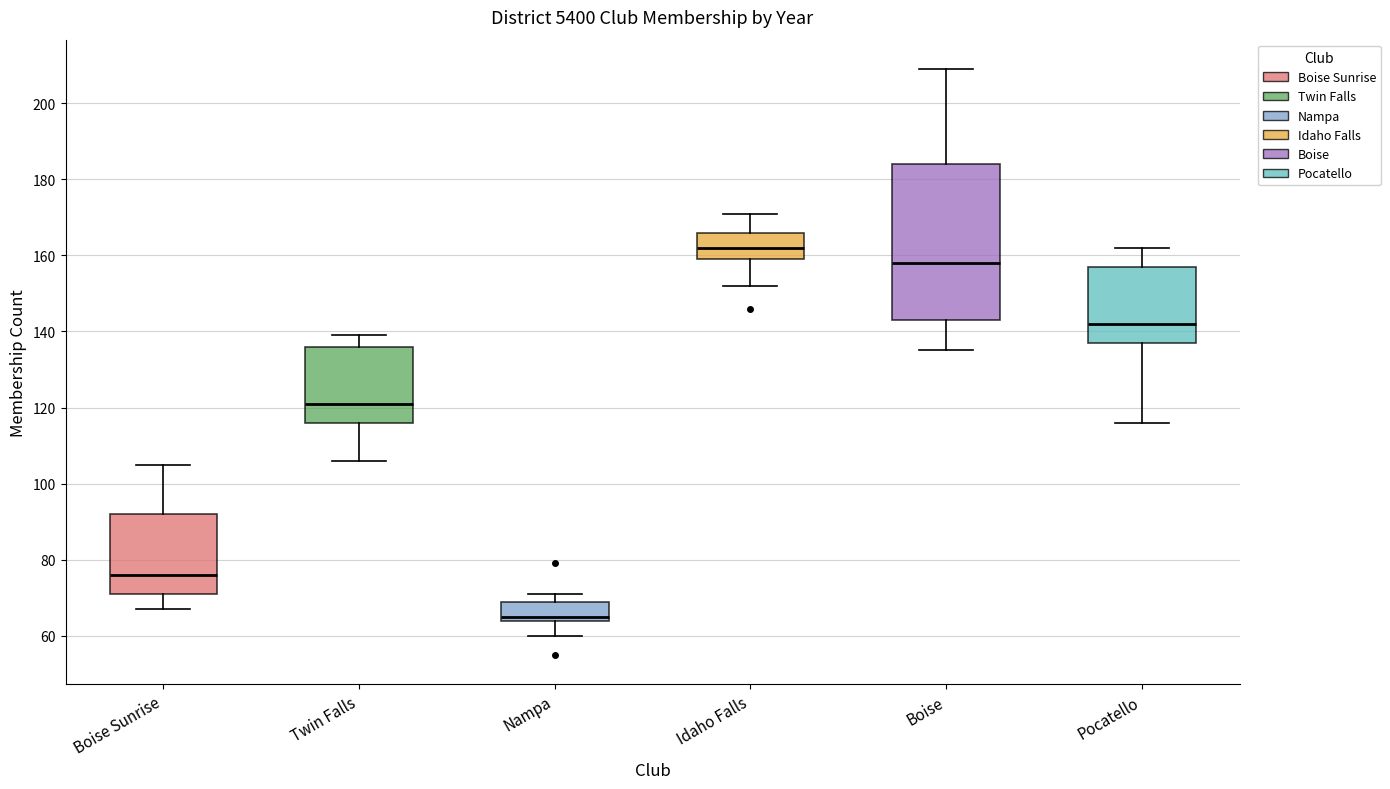

Reading left to right, read every box against the y-axis: the position of its median line, the range the box covers, and the ends of its whiskers. The values are not printed on the chart, so give them approximately, as read against the axis.

Boise Sunrise: median 76, box 72 to 92, whiskers 68 to 106
Twin Falls: median 122, box 116 to 136, whiskers 106 to 140
Nampa: median 66, box 64 to 70, whiskers 60 to 72
Idaho Falls: median 162, box 160 to 166, whiskers 152 to 172
Boise: median 158, box 144 to 184, whiskers 136 to 210
Pocatello: median 142, box 138 to 158, whiskers 116 to 162